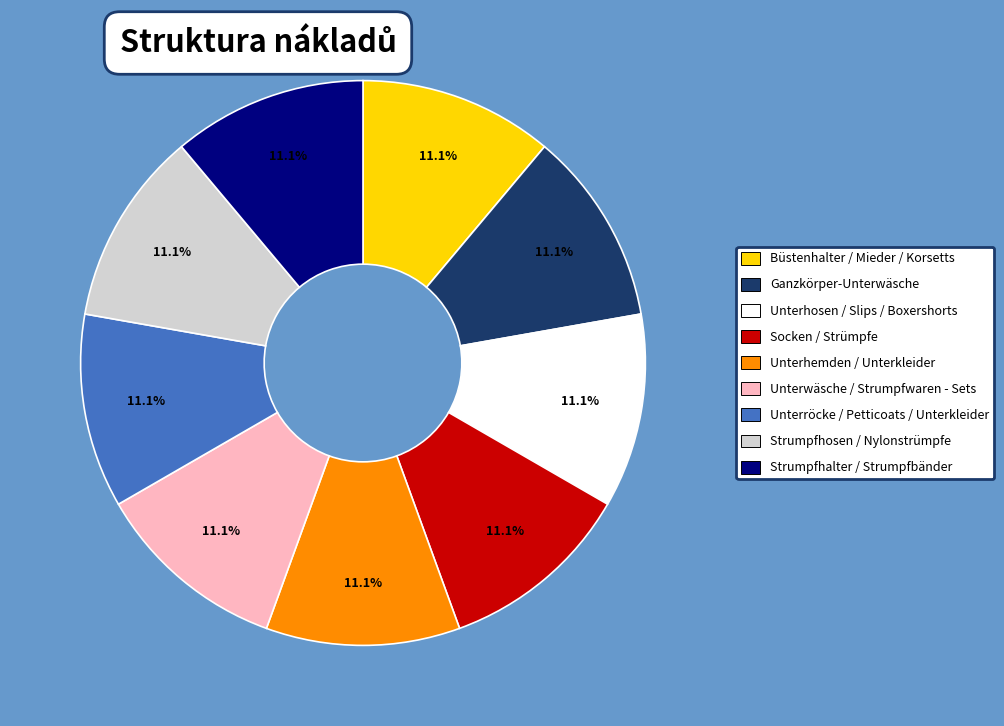

Is it true that Unterhemden / Unterkleider is 25% of the pie?

False